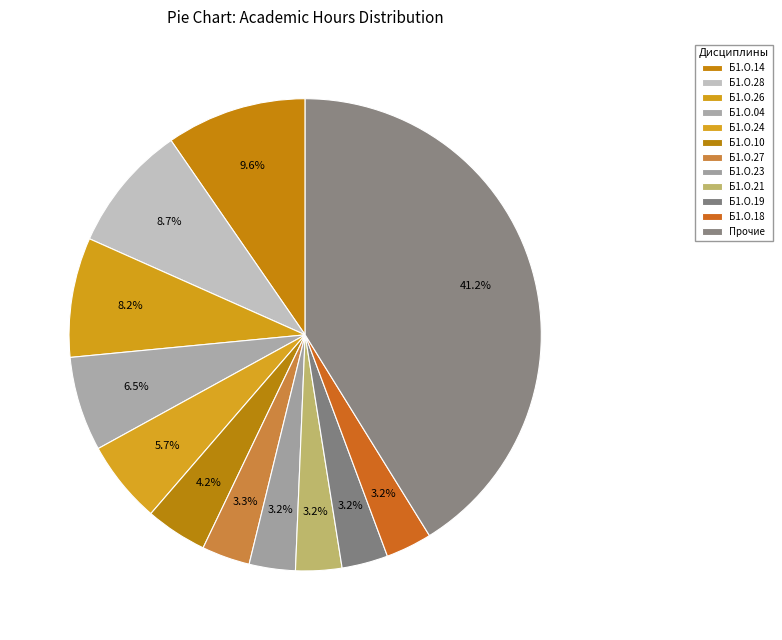

How many segments does this pie chart have?

12